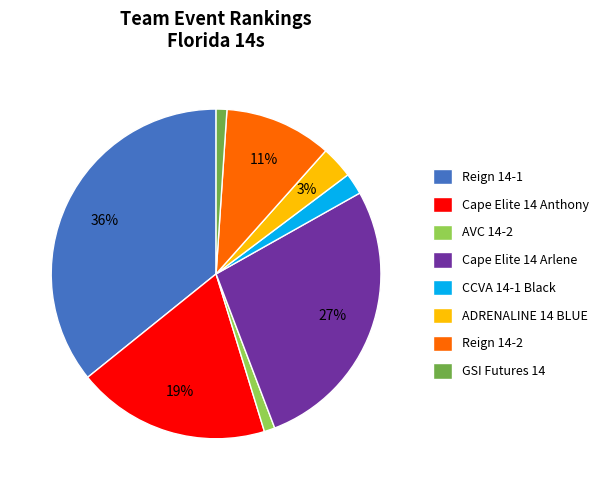

How many slices are in this pie chart?

8